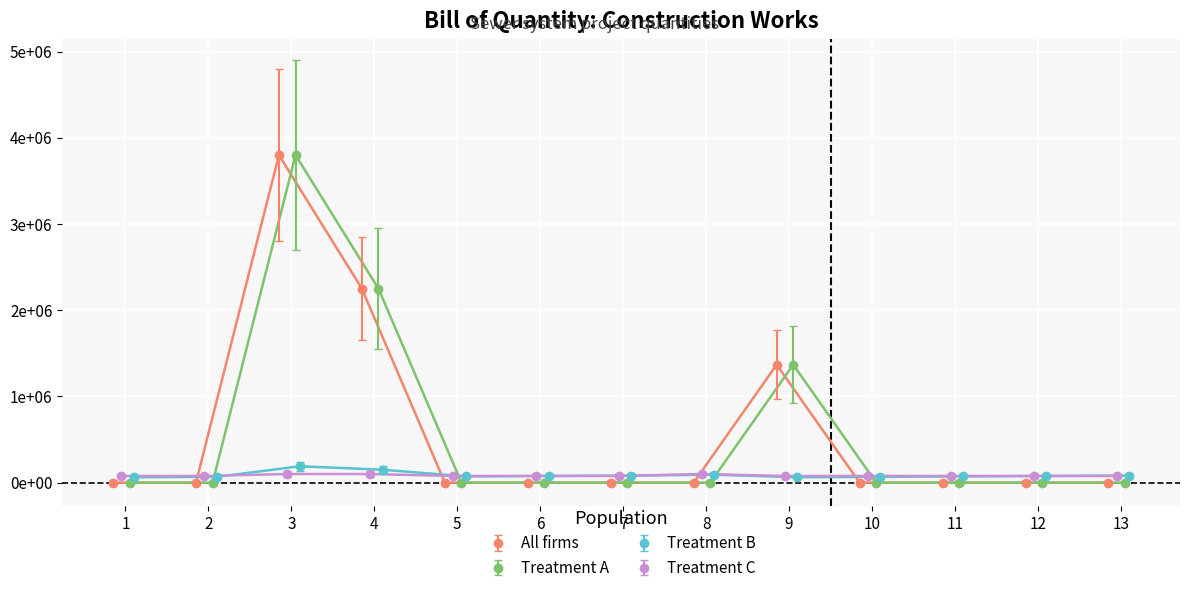

Which label corresponds to the smallest value in the chart?

1